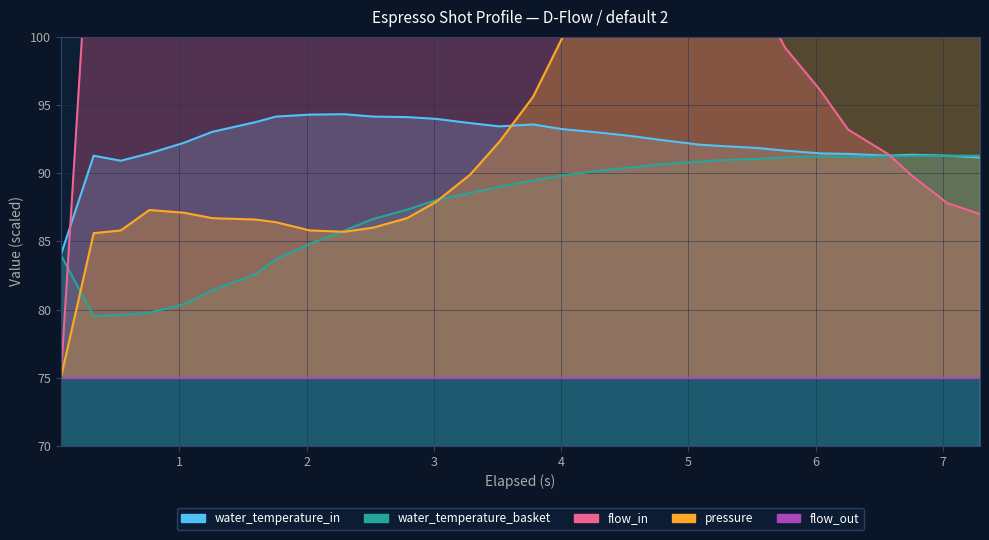

Reading left to right, extract all data points from this chart.

flow_in: 75.0	113.8	118.5	122.0	124.8	127.3	129.0	130.2	132.0	132.2	132.6	133.0	133.4	133.6	134.1	134.7	135.0	132.6	127.4	120.1	114.5	108.2	103.2	99.2	96.1	93.2	91.4	89.8	87.8	87.0
pressure: 75.0	85.6	85.8	87.3	87.1	86.7	86.6	86.4	85.8	85.7	86.0	86.7	87.9	89.9	92.3	95.6	99.9	105.8	109.8	112.0	110.7	110.9	109.2	108.0	107.4	107.1	106.7	106.9	106.7	105.2
water_temperature_basket: 84.0	79.5	79.6	79.8	80.4	81.4	82.6	83.7	84.8	85.8	86.6	87.3	88.0	88.5	89.0	89.5	89.8	90.2	90.4	90.7	90.8	91.0	91.0	91.2	91.2	91.2	91.2	91.3	91.3	91.3
water_temperature_in: 84.0	91.3	90.9	91.5	92.2	93.0	93.7	94.2	94.3	94.3	94.2	94.1	94.0	93.7	93.4	93.6	93.2	93.0	92.7	92.5	92.1	92.0	91.8	91.7	91.5	91.4	91.3	91.3	91.3	91.2